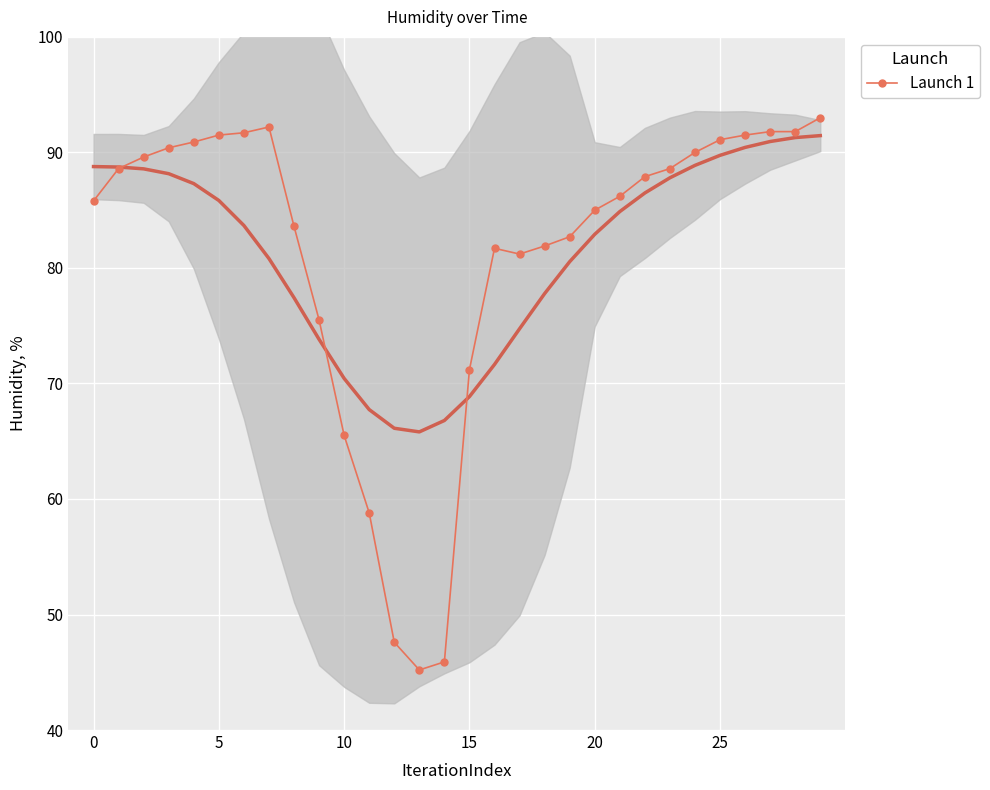

How many data points does each series have?

30